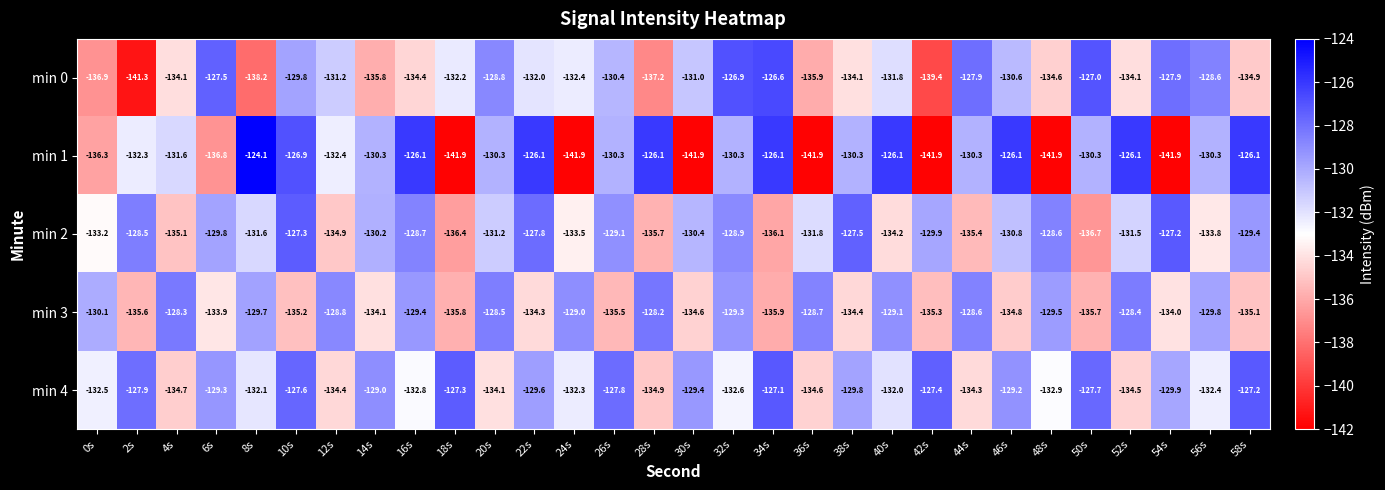

Which series changed the most between 0s and 16s?

min 1